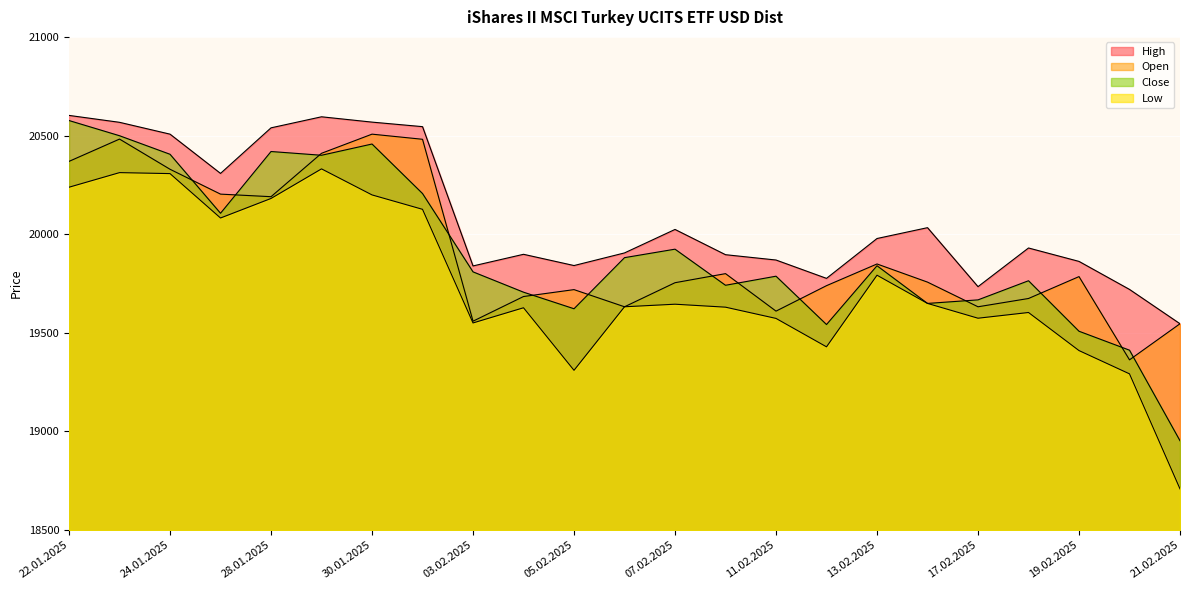

What are all the series names shown in the legend?

Open, High, Low, Close